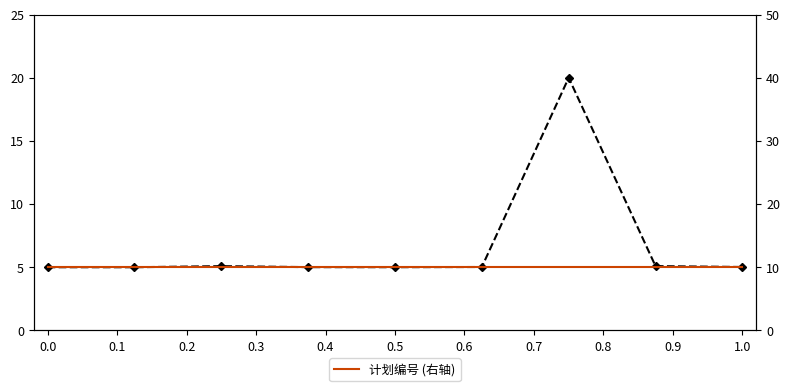

What is the difference between the second highest and second lowest values in the 注册号 (万亿) (左轴) series?

0.1